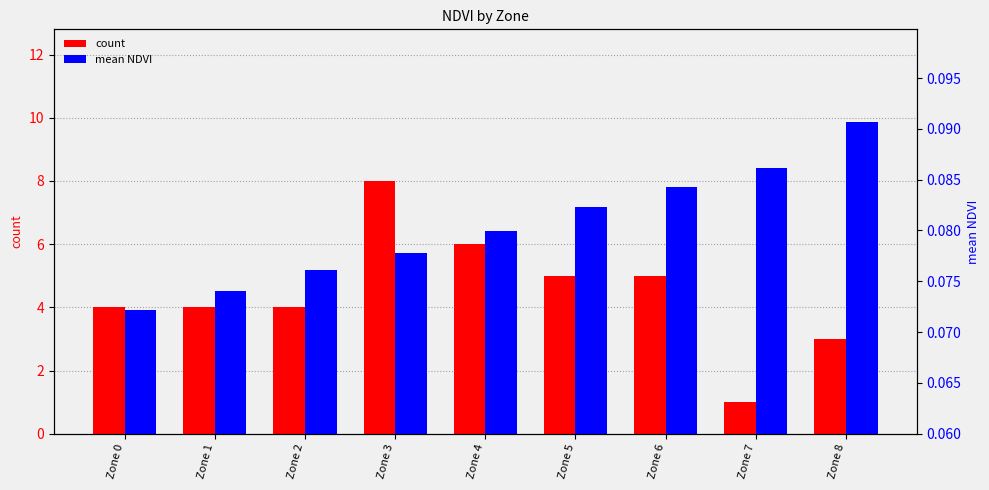

What is the value of the mean NDVI bar at the 3rd from the left?

0.1